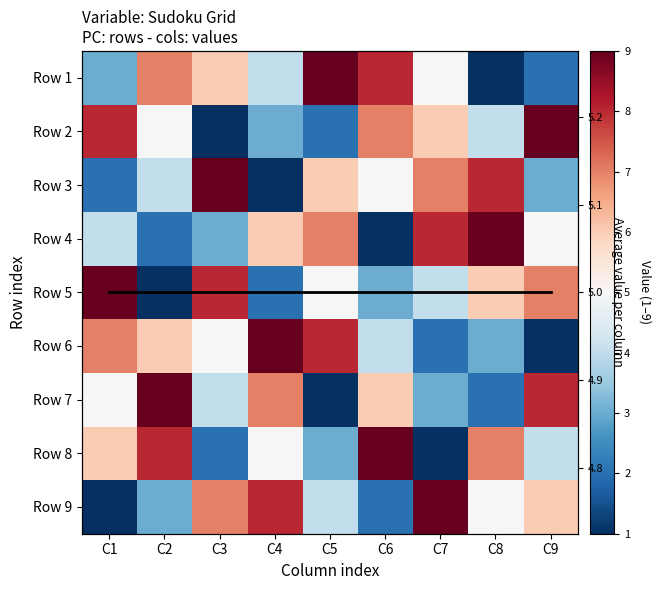

What is the lowest value of the Row 1 series?

1